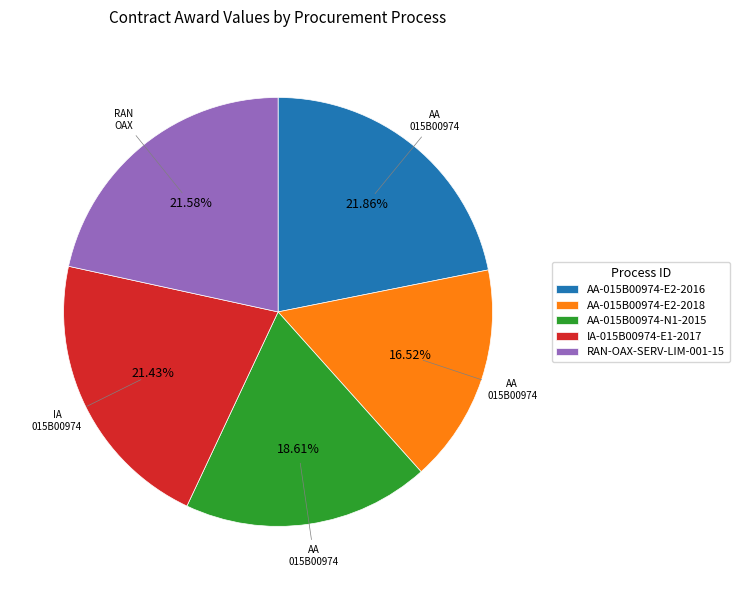

Does AA-015B00974-E2-2018 account for over 50% of the chart?

No